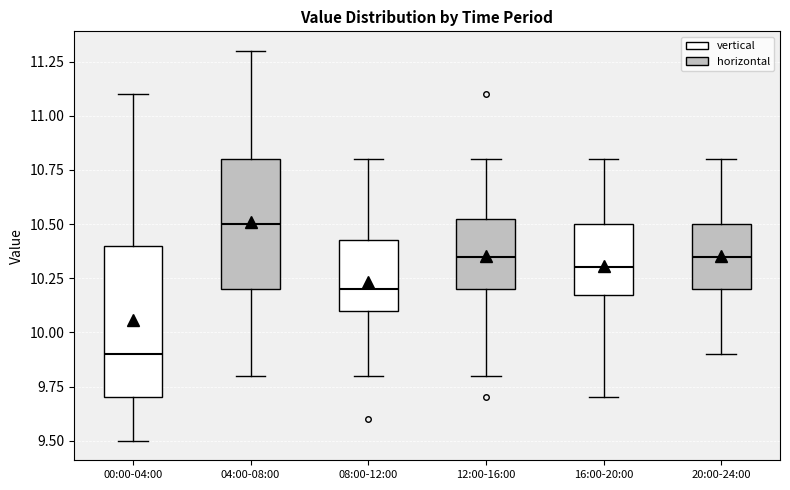

Where does the lower whisker of the box for 00:00-04:00 end on the y-axis? The values are not printed on the chart, so give them approximately, as read against the axis.

9.50